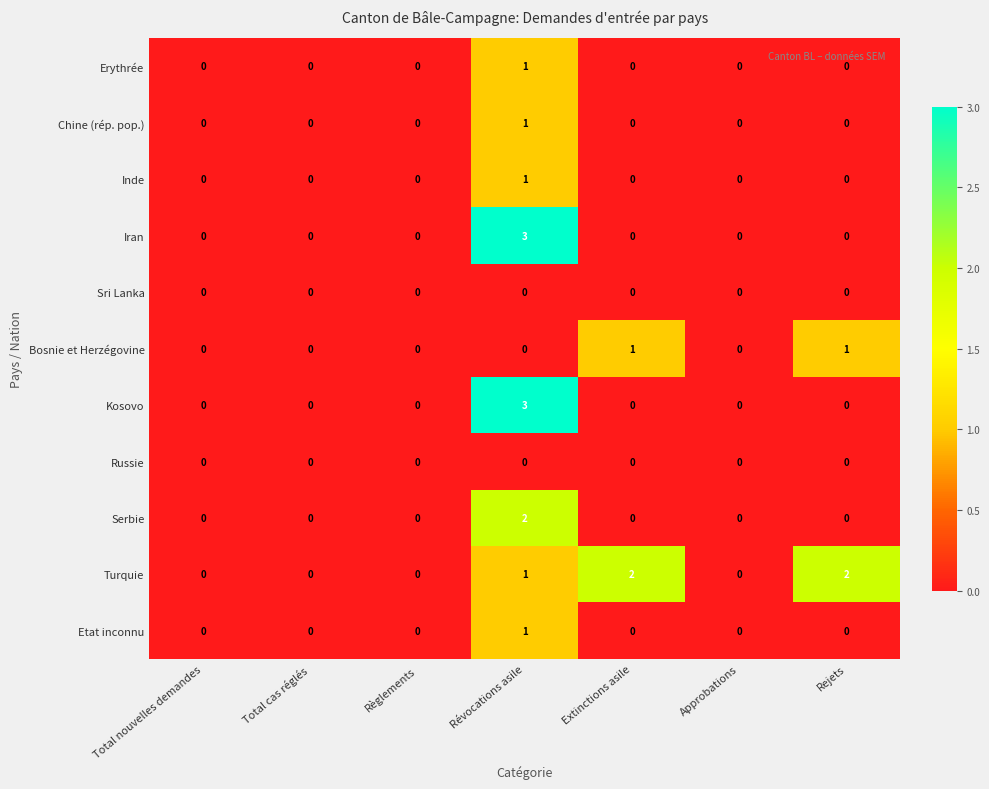

Which series has the largest total across all categories?

Turquie